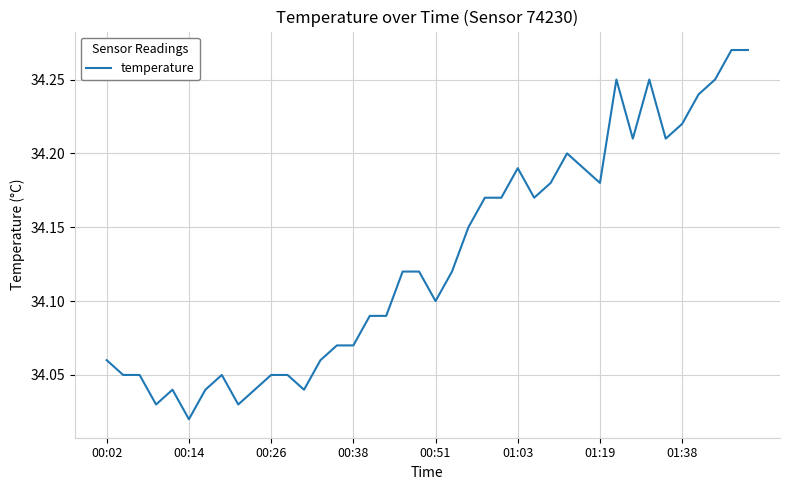

At which label is the value closest to 34?

00:14